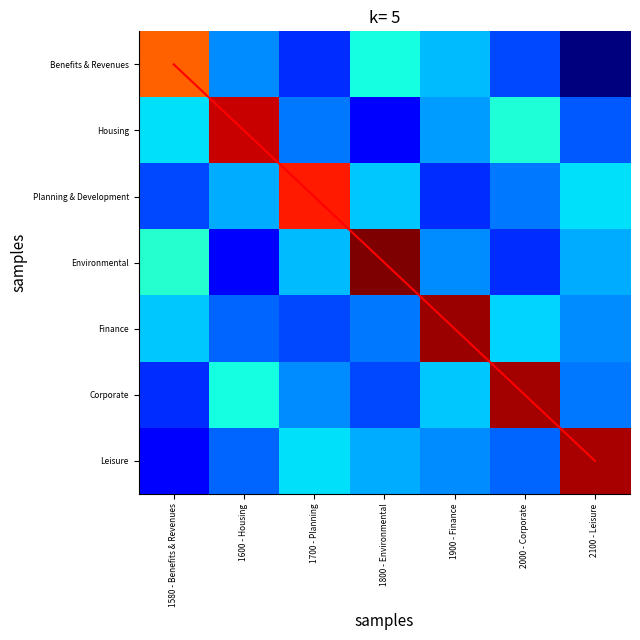

Count the diagonal values in the range 1 to 5.

5